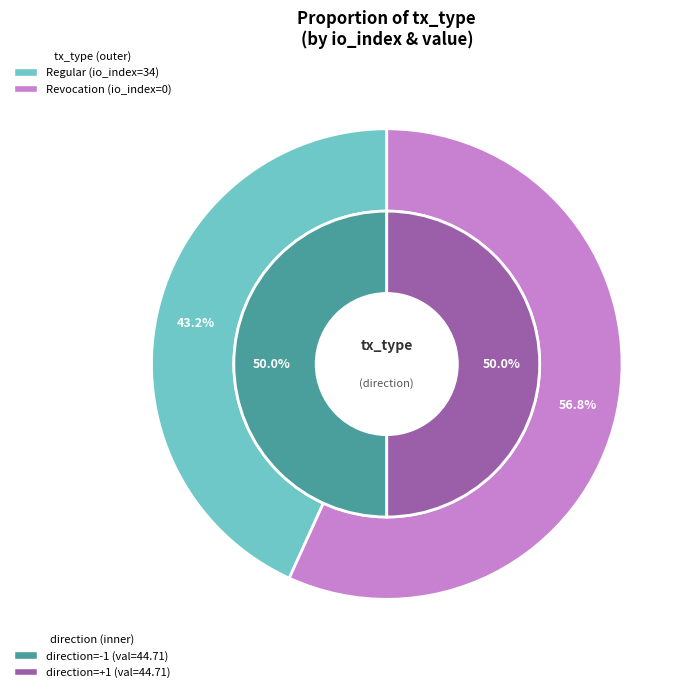

How many slices are in this pie chart?

2